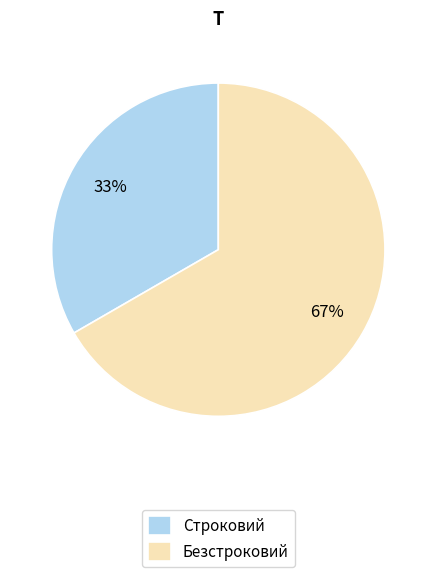

Count the number of slices in the pie.

2